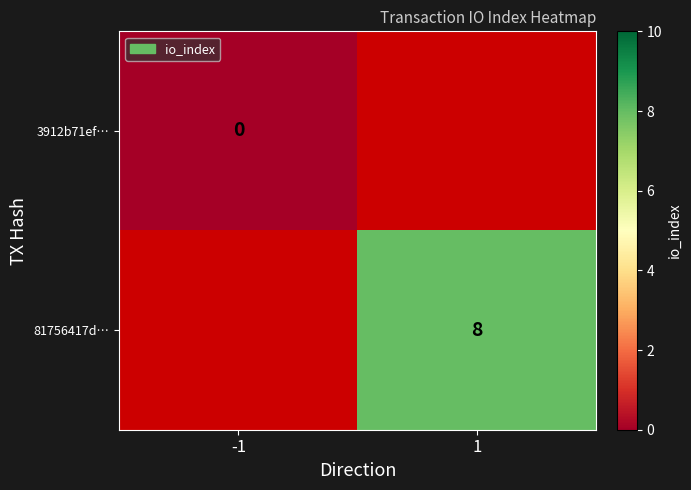

The value of 81756417d… at 1 is 8. True or false?

True